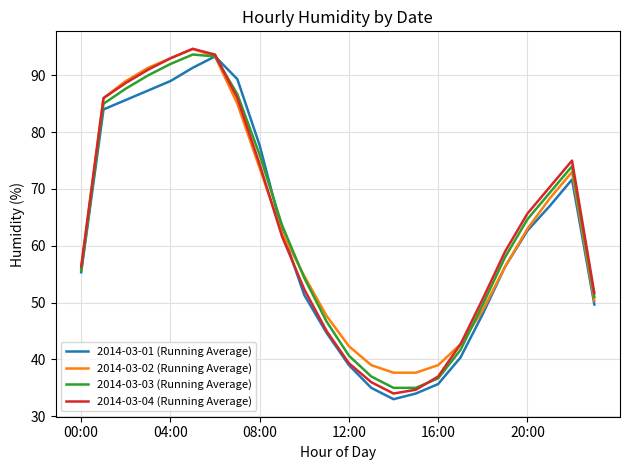

What is the highest value of the 2014-03-03 (Running Average) series?

93.7